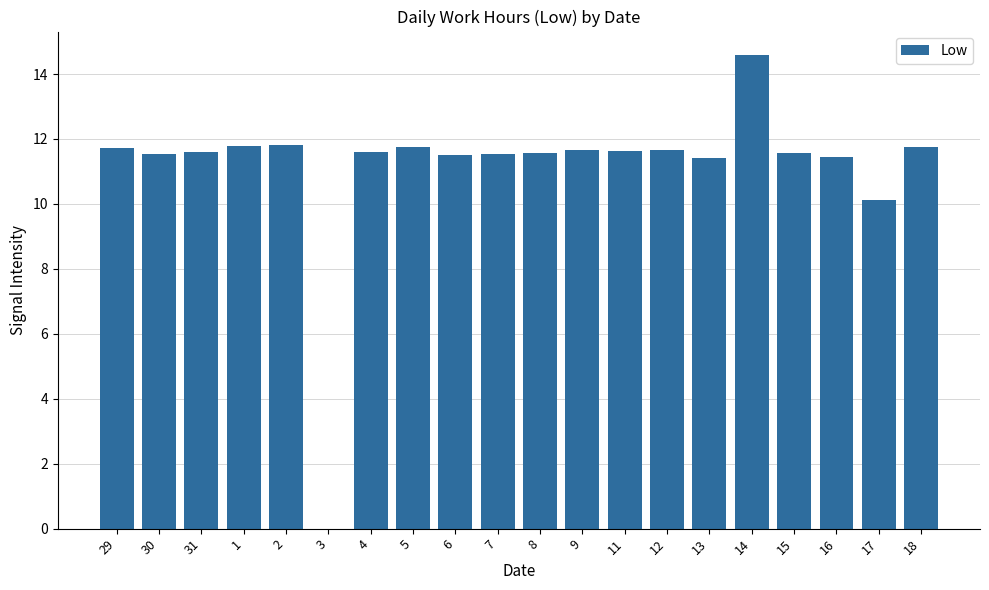

What is the sum of the values at 31 and 18?

23.4